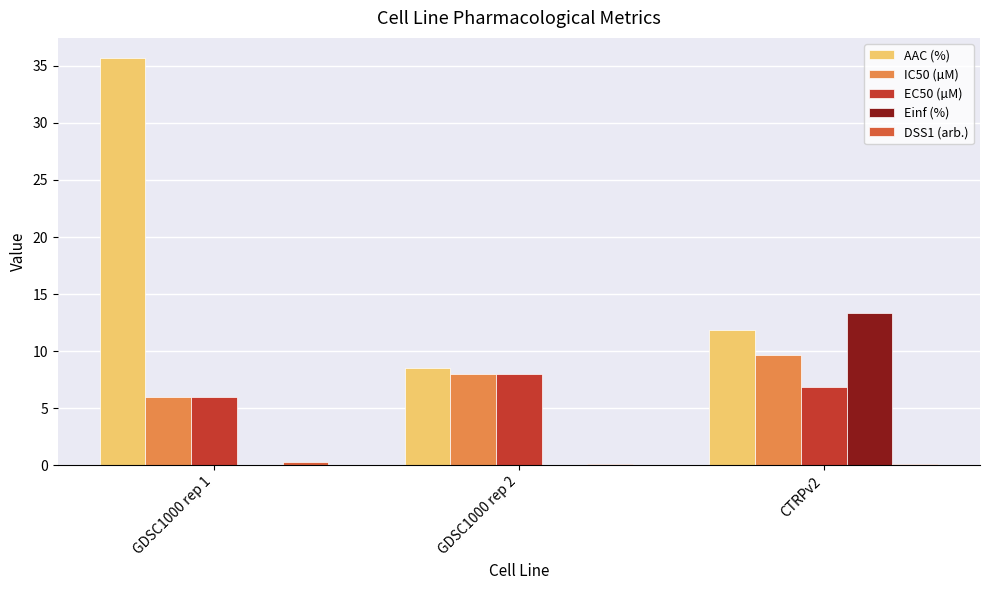

At which category is the sum across all series the highest?

GDSC1000 rep 1